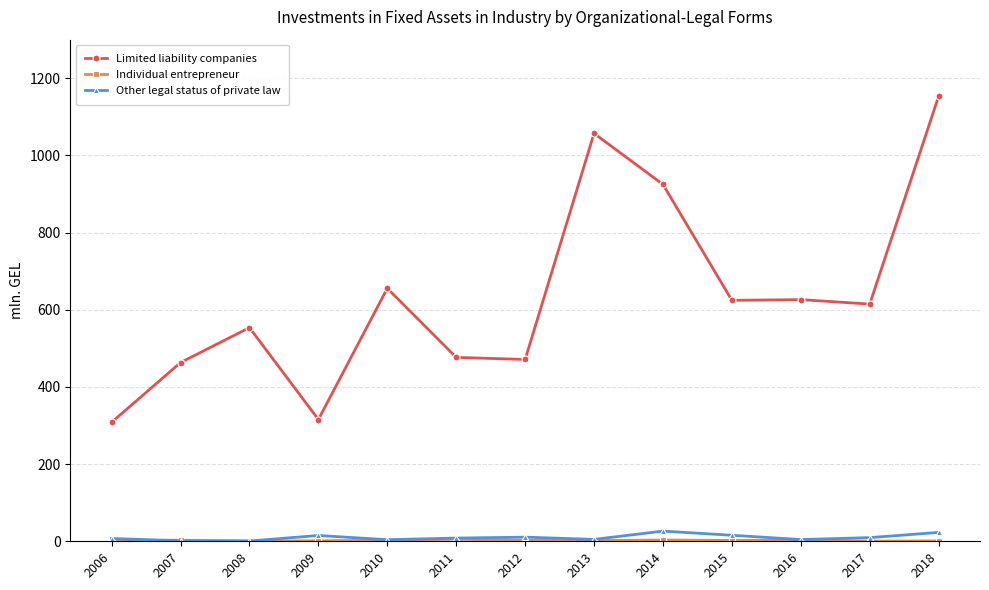

Which category has the highest value in the Limited liability companies series?

2018